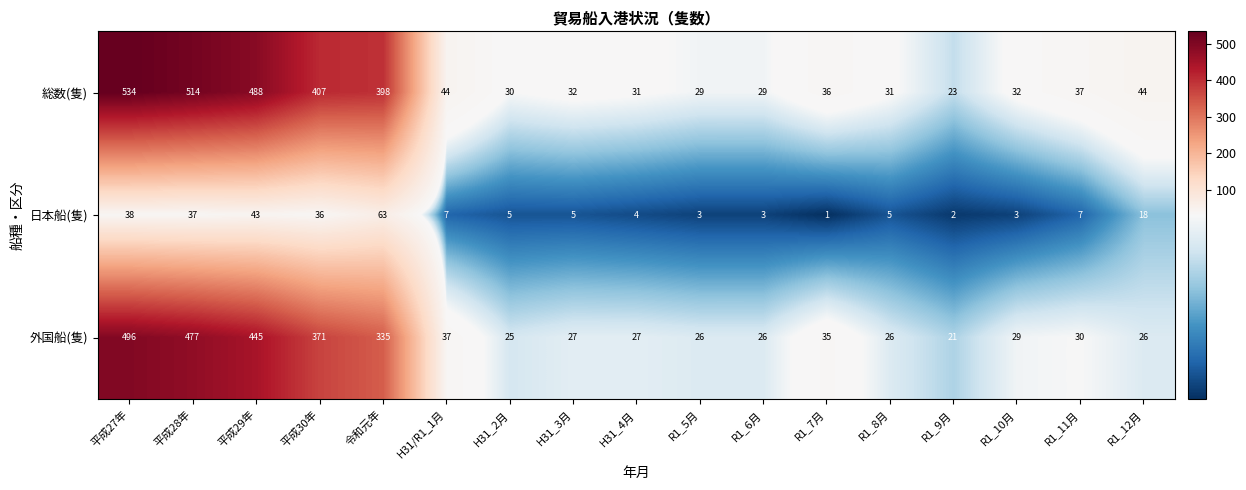

The 日本船(隻) series shows 5 at H31_2月. True or false?

True